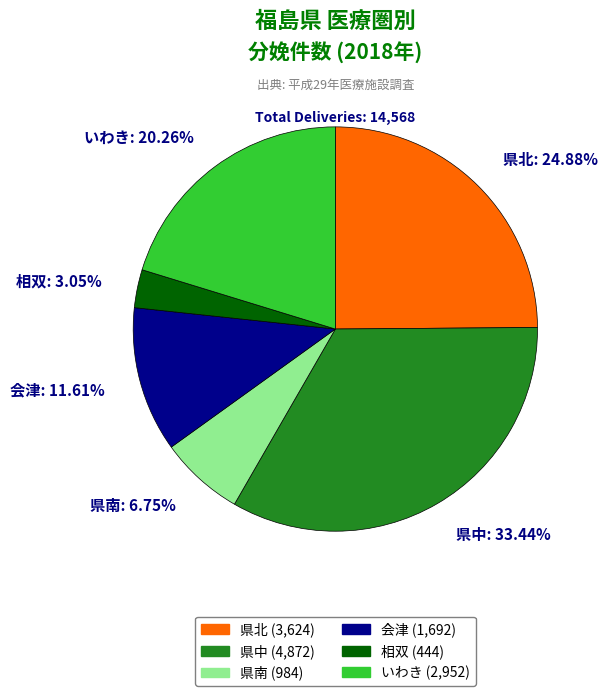

Combined, what portion of the pie is 県南 and 相双?

9.8%